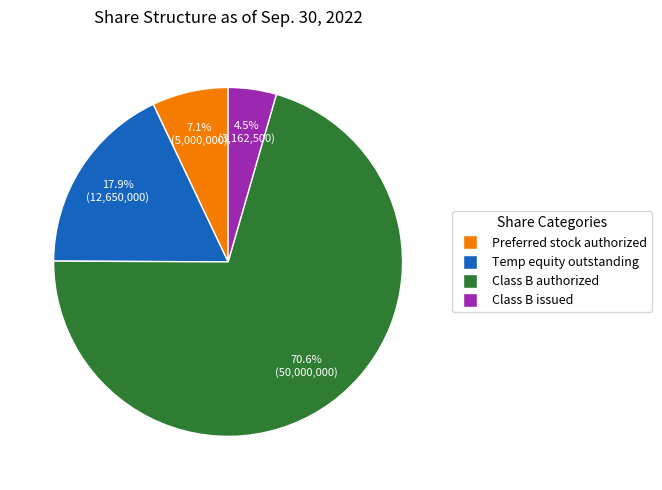

Is there a majority slice in this chart?

Yes